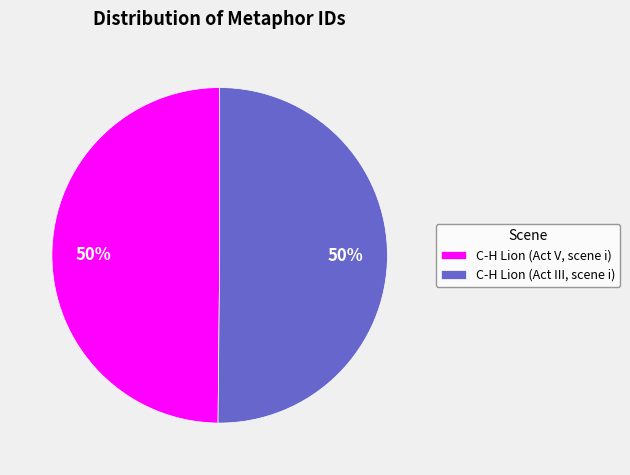

What is the ratio of the value at C-H Lion (Act V, scene i) to the value at C-H Lion (Act III, scene i)?

1.0